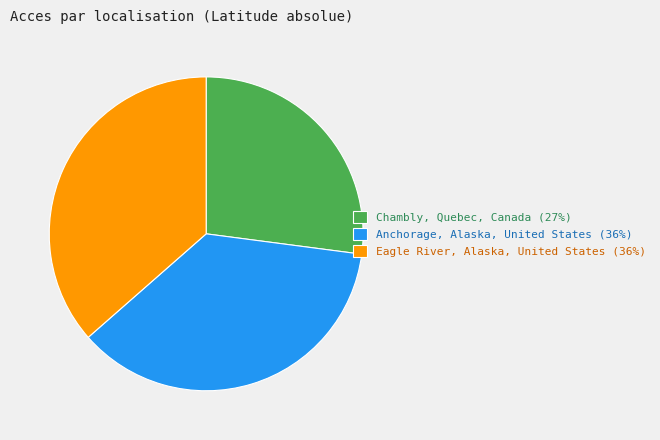

Does Anchorage, Alaska, United States (36%) represent more than half of the total?

No